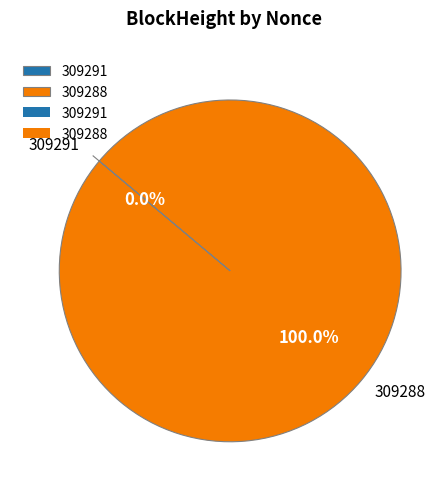

Which category has the smallest portion of the pie?

309291